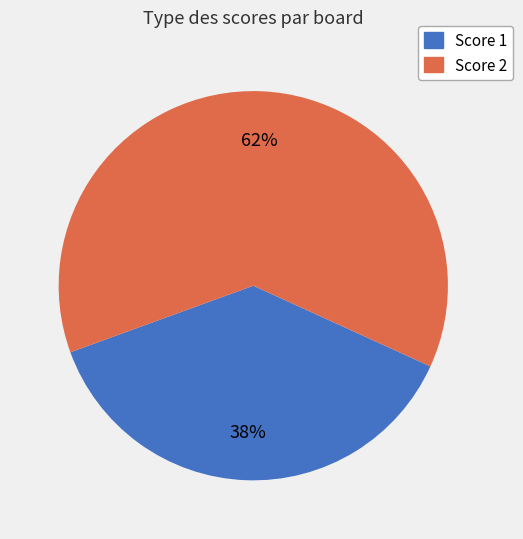

Is there a majority slice in this chart?

Yes